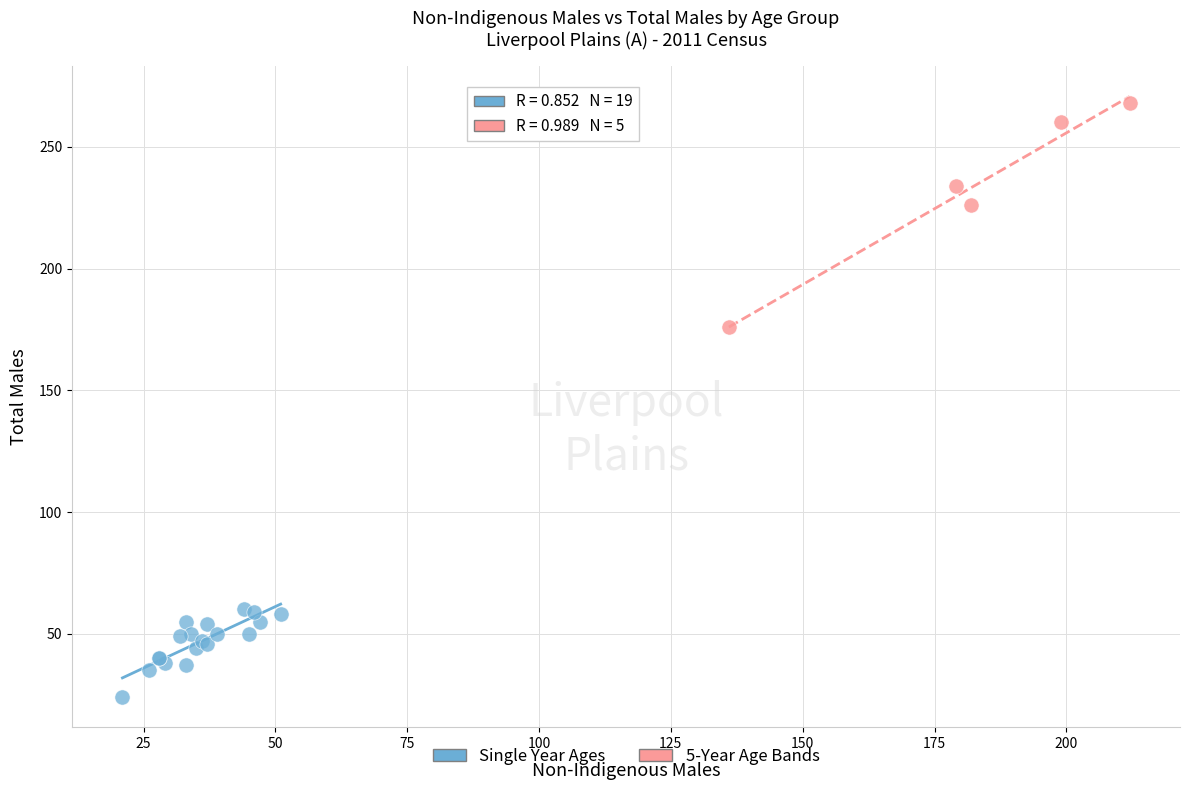

Which series contains the highest Y value?

5-Year Age Bands